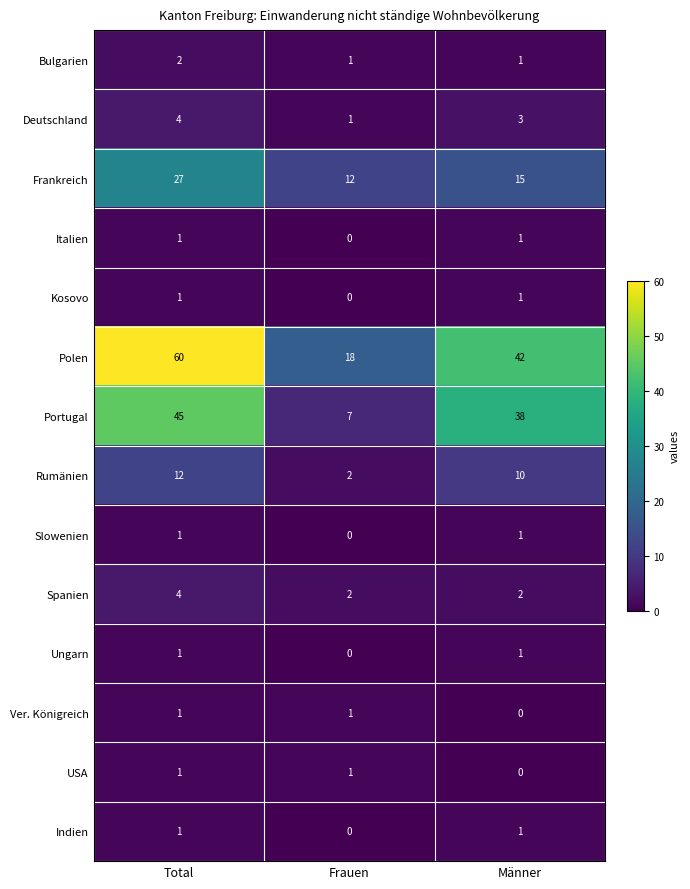

At how many categories does at least one series exceed 56?

1